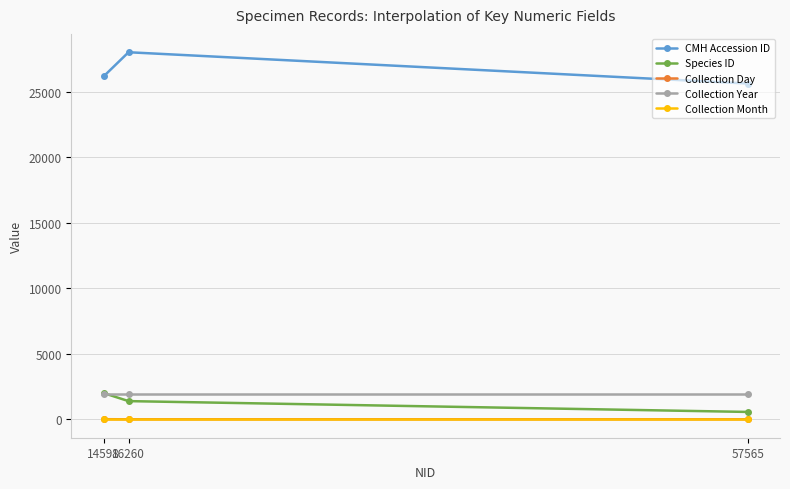

What is the sum of the CMH Accession ID values at 57565 and 14598?

51824